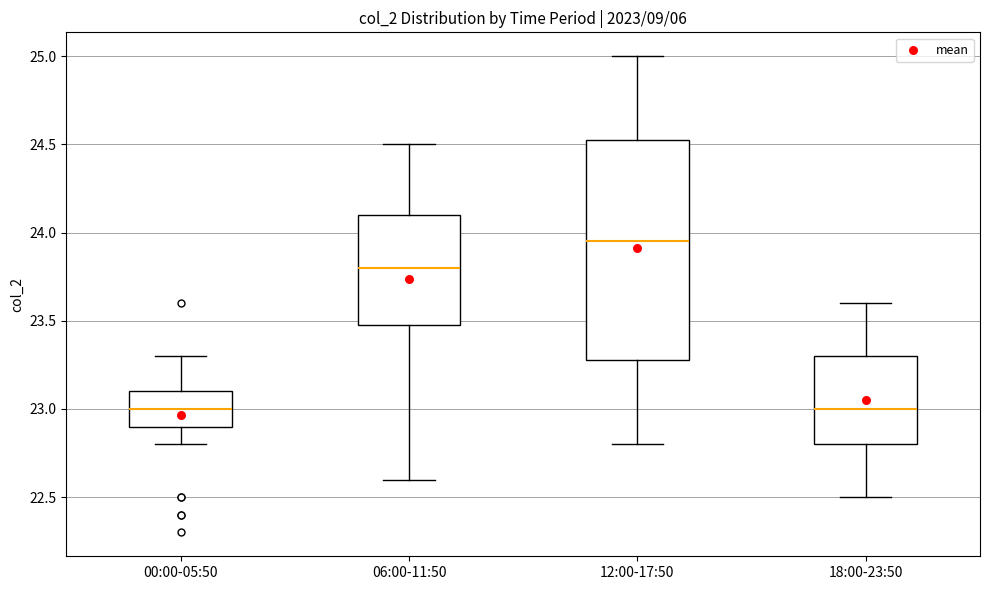

Reading left to right, read every box against the y-axis: the position of its median line, the range the box covers, and the ends of its whiskers. The values are not printed on the chart, so give them approximately, as read against the axis.

00:00-05:50: median 23.00, box 22.90 to 23.10, whiskers 22.80 to 23.30
06:00-11:50: median 23.80, box 23.50 to 24.10, whiskers 22.60 to 24.50
12:00-17:50: median 23.95, box 23.30 to 24.55, whiskers 22.80 to 25.00
18:00-23:50: median 23.00, box 22.80 to 23.30, whiskers 22.50 to 23.60